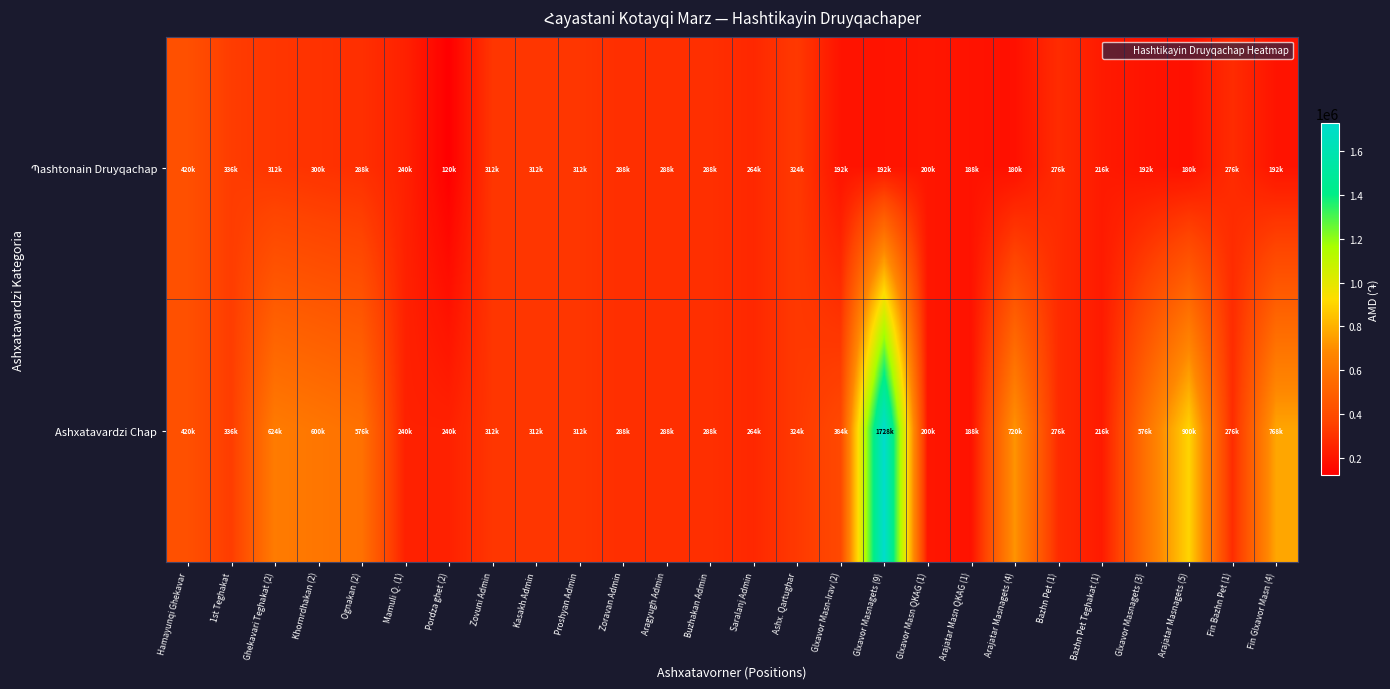

At how many categories does at least one series exceed 1024418?

1